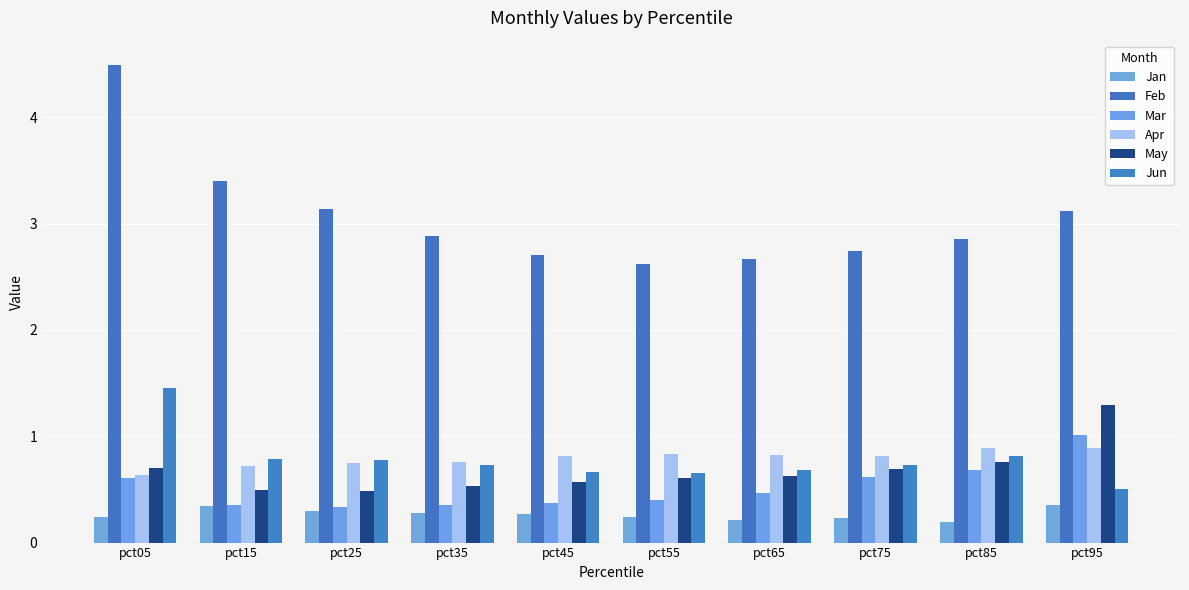

What is the average value of the Jan series?

0.3